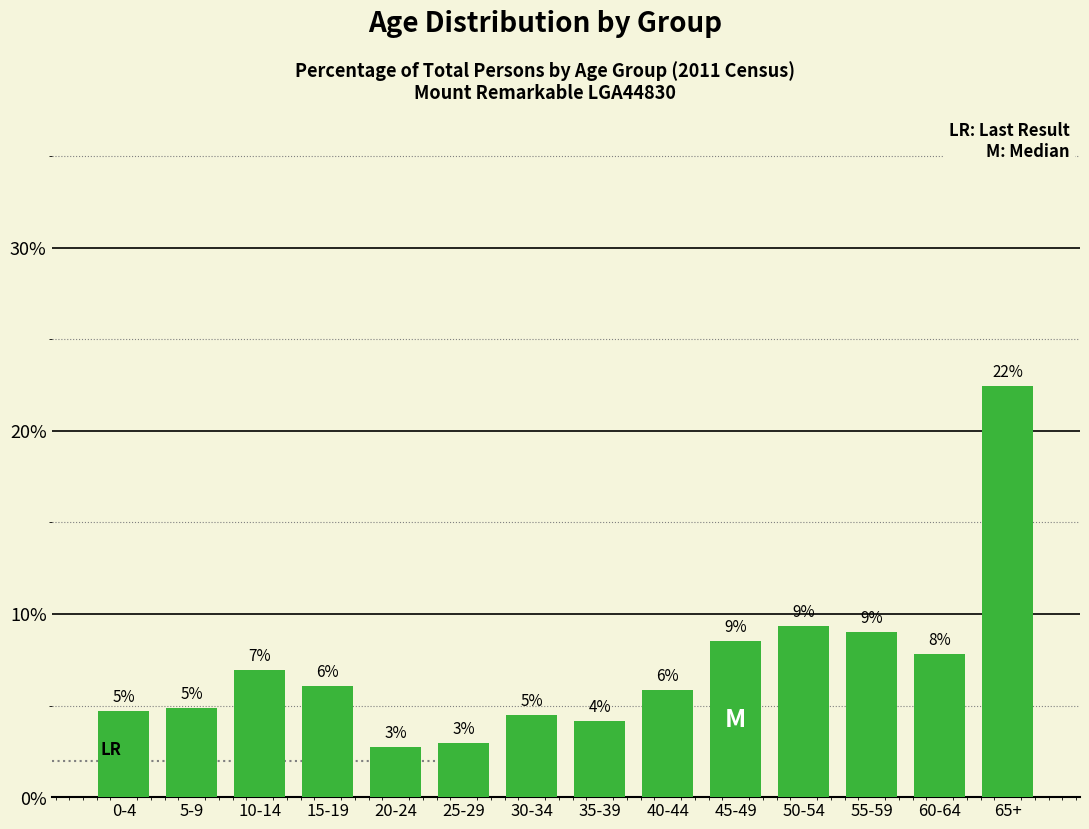

Read the value at 0-4.

4.7